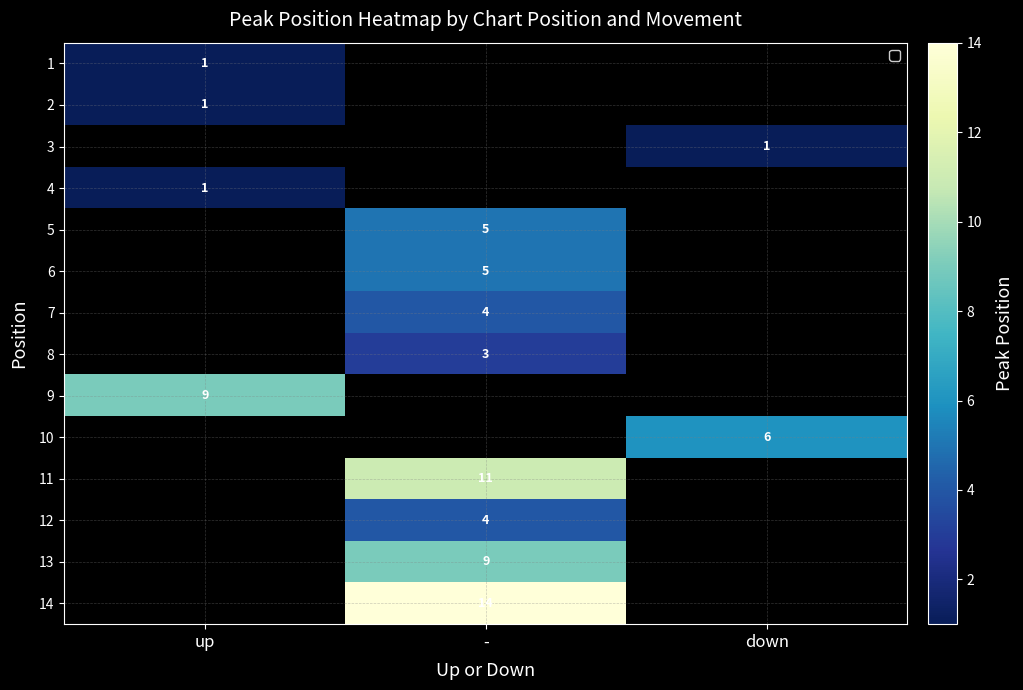

Is the value of 8 at - greater than the value of 14 at -?

No